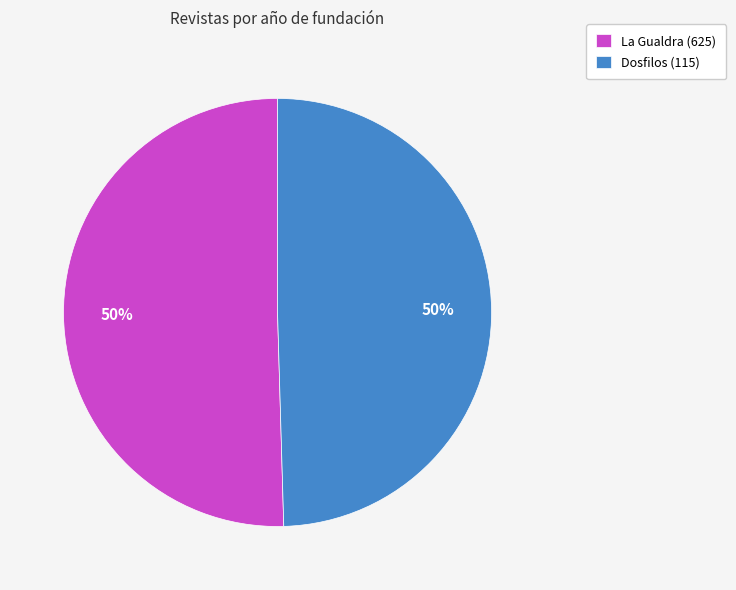

To the nearest percent, what is the average slice percentage?

50%